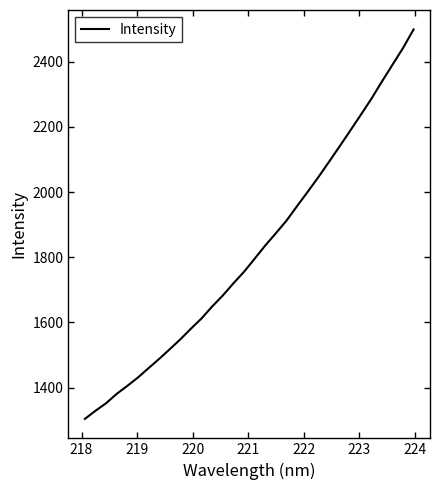

What is the smallest value displayed?

1304.1